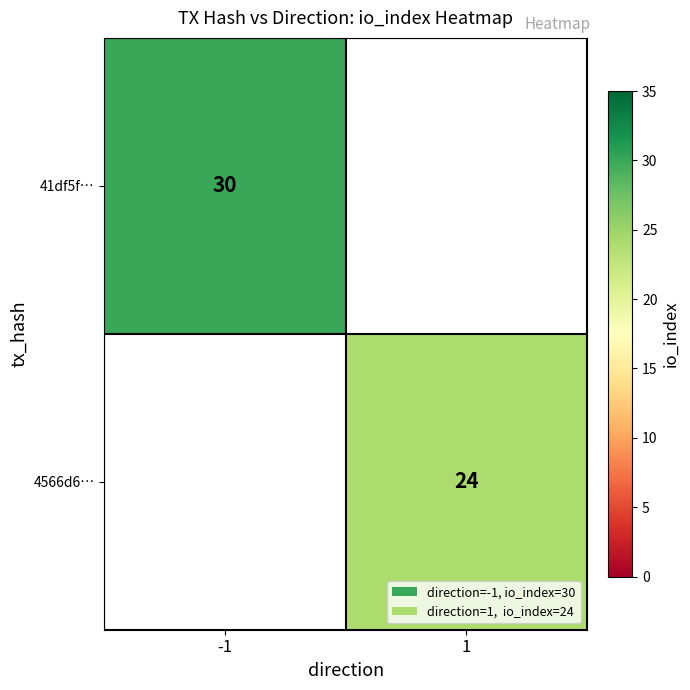

True or false: 41df5f… has a value of 30 at -1.

True